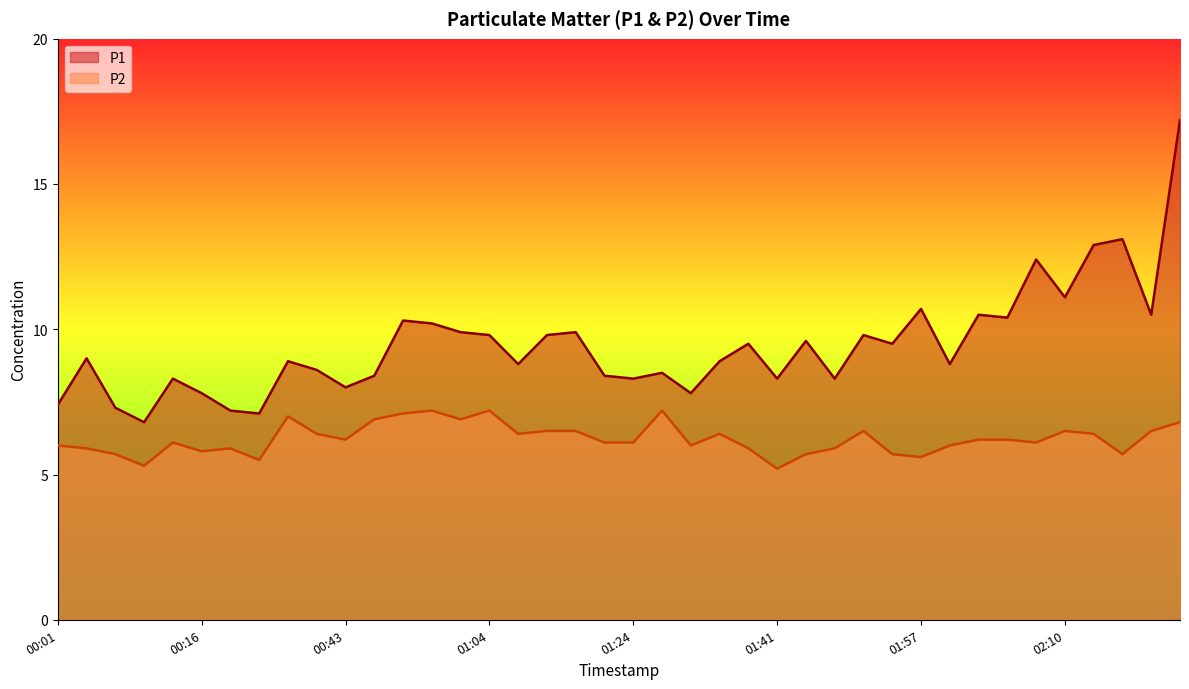

True or false: P1 and P2 intersect in this chart.

False